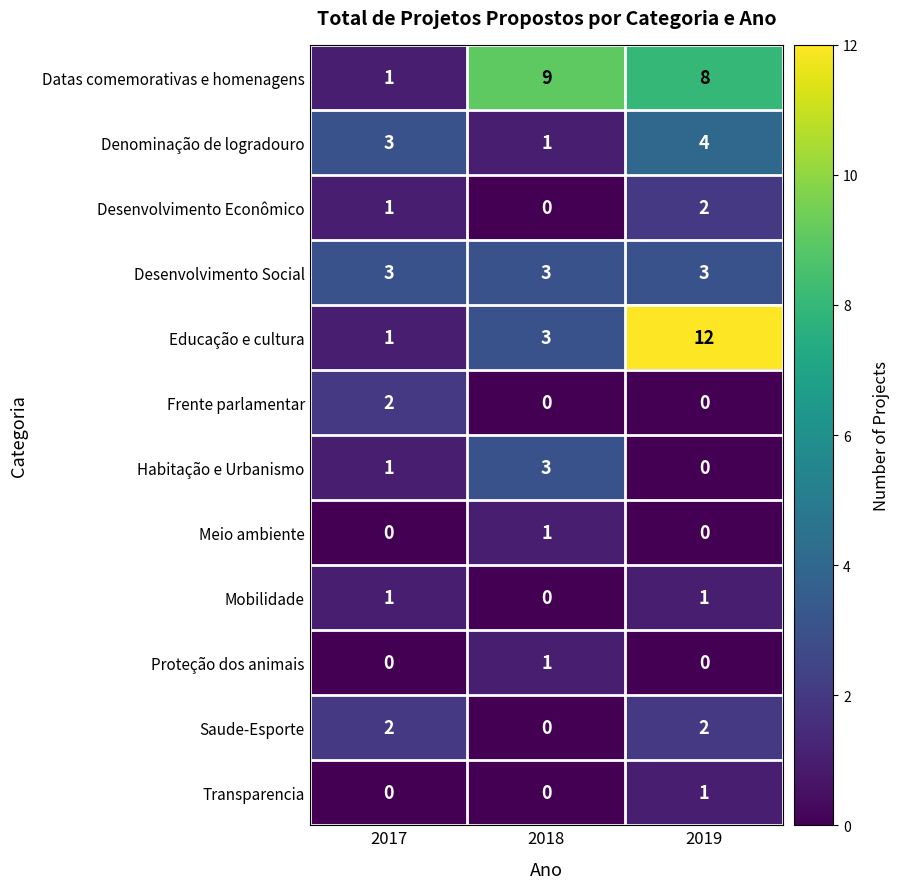

At which label does Transparencia reach its peak?

2019